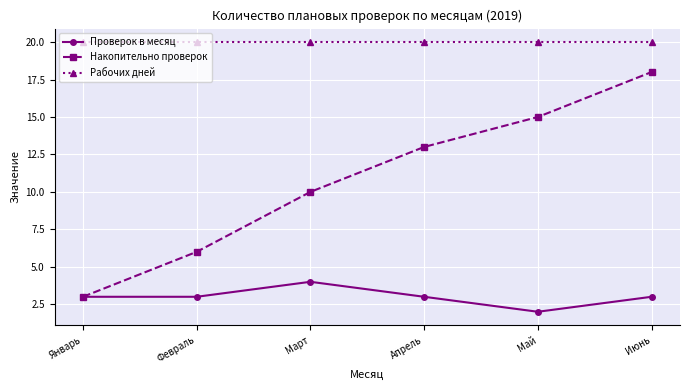

Read the Накопительно проверок value at Март.

10